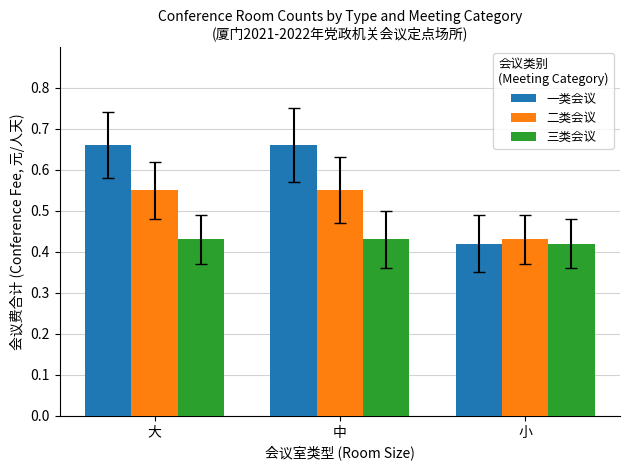

Which category has the lowest value in the 二类会议 series?

小